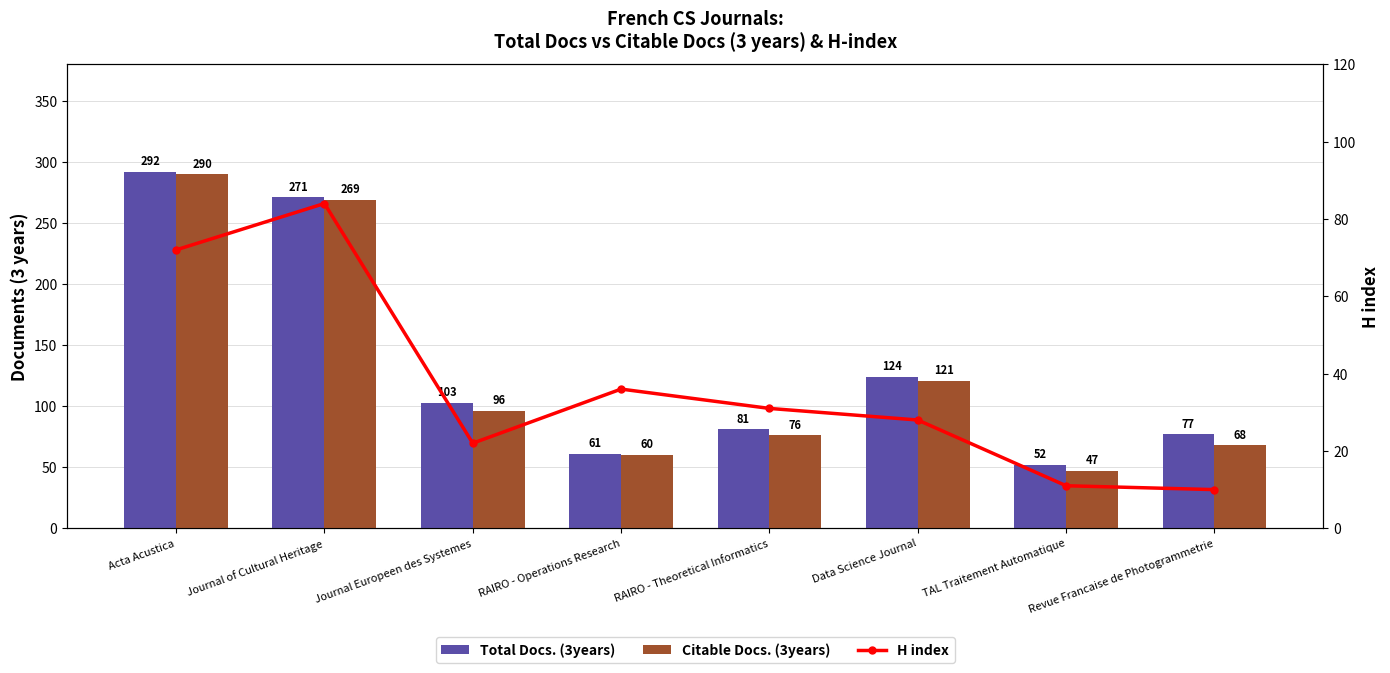

Does the chart contain stacked bars?

No